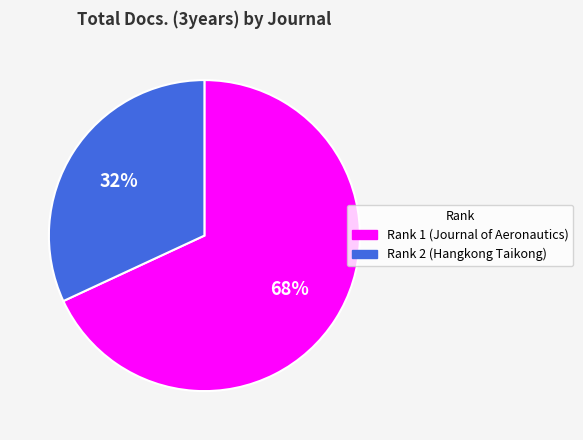

What is the ratio of the value at Rank 1 (Journal of Aeronautics) to the value at Rank 2 (Hangkong Taikong)?

2.1